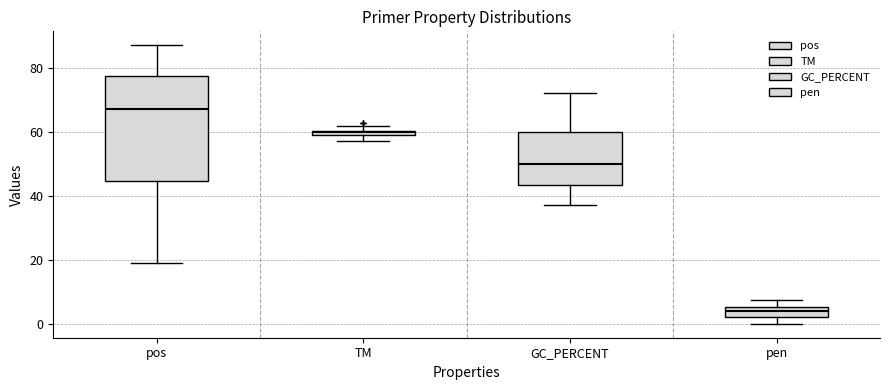

Where is the upper edge of the box for GC_PERCENT on the y-axis? The values are not printed on the chart, so give them approximately, as read against the axis.

60